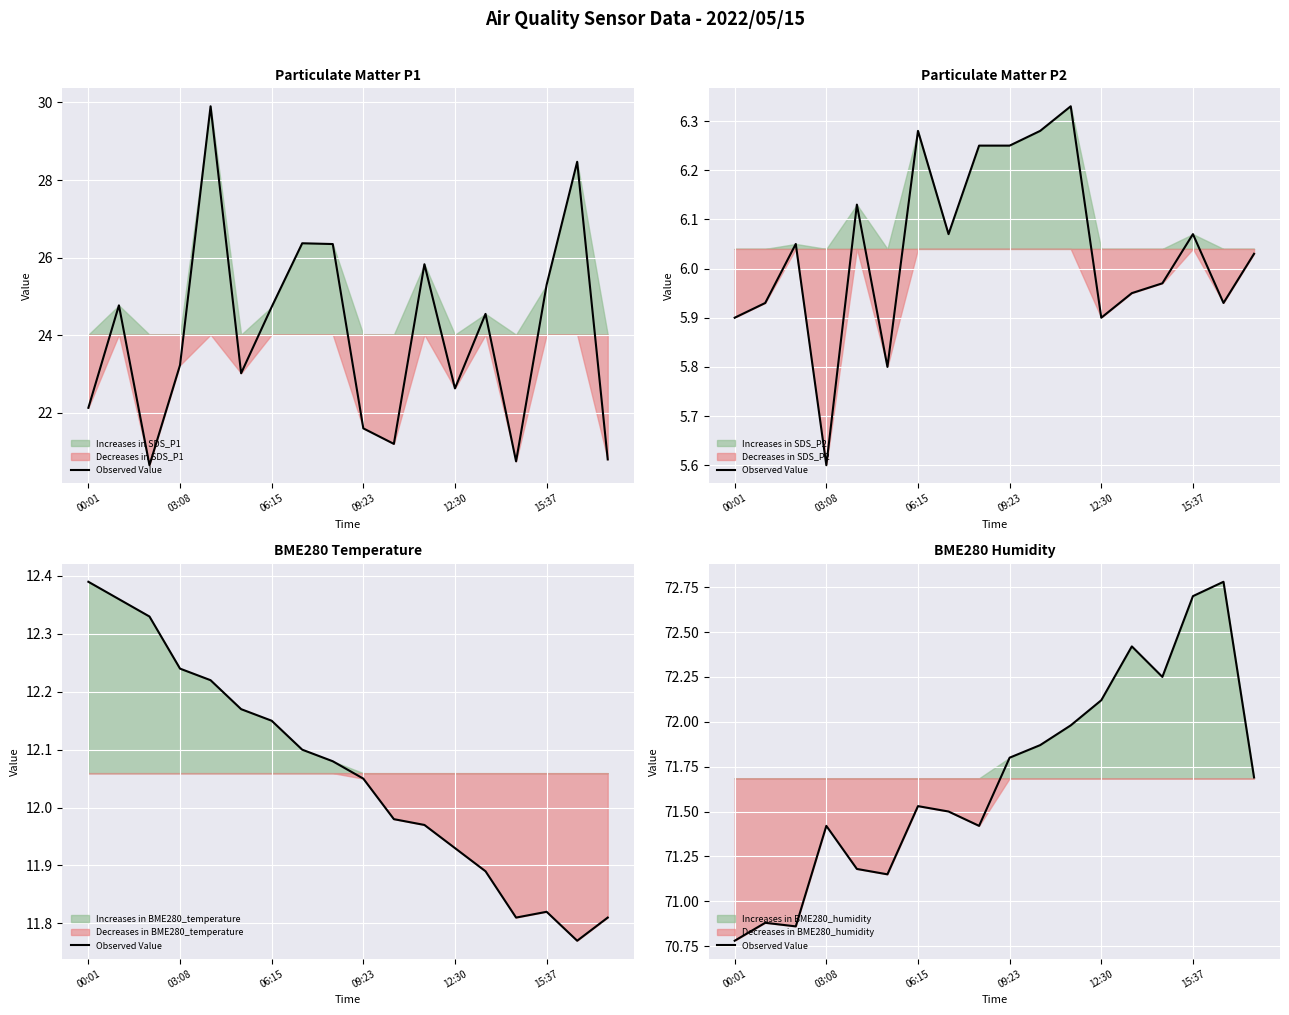

What is the average value?

71.7